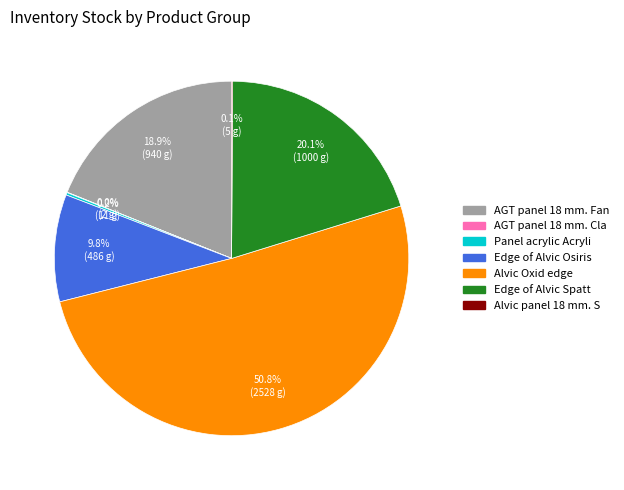

Is there any slice that represents more than half of the pie?

Yes